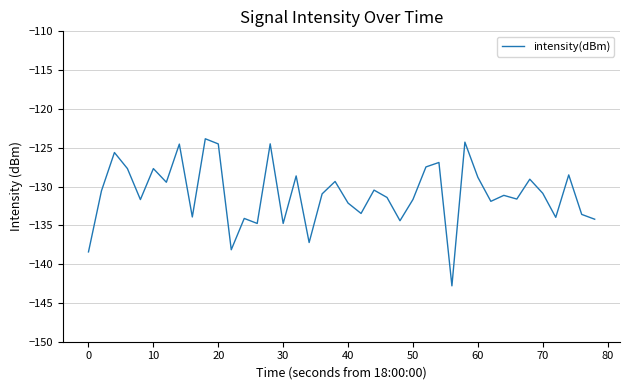

What is the smallest value displayed?

-142.8